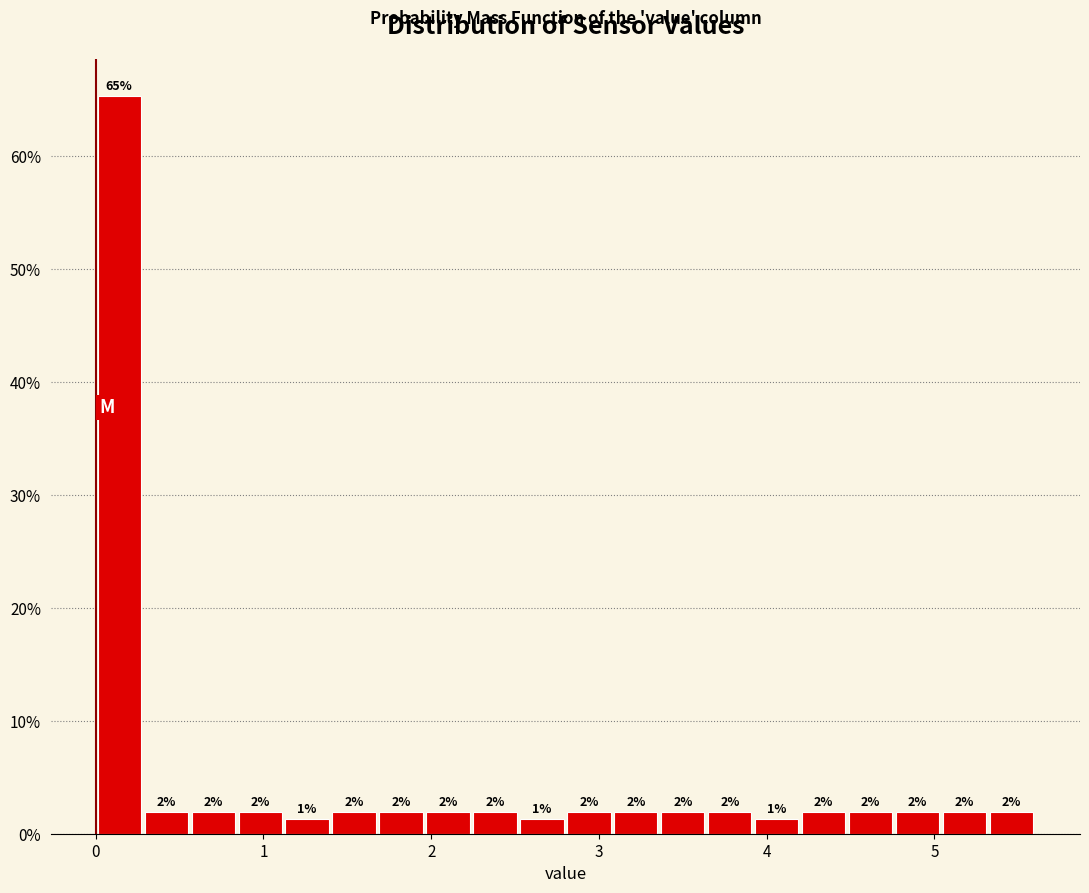

Around what value on the x-axis is the tallest bar? Give the approximate position of its centre, as read against the axis.

0.1